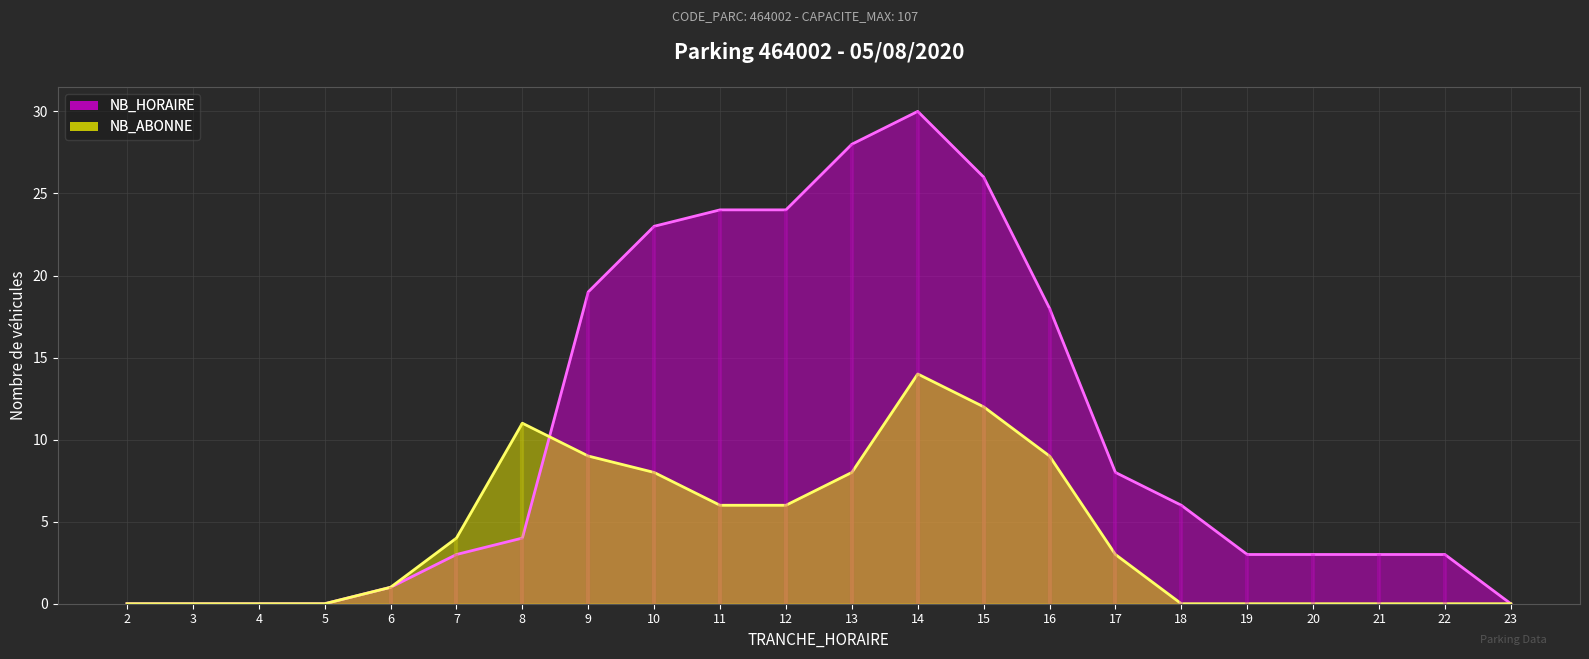

Where is the first local maximum for NB_HORAIRE?

14